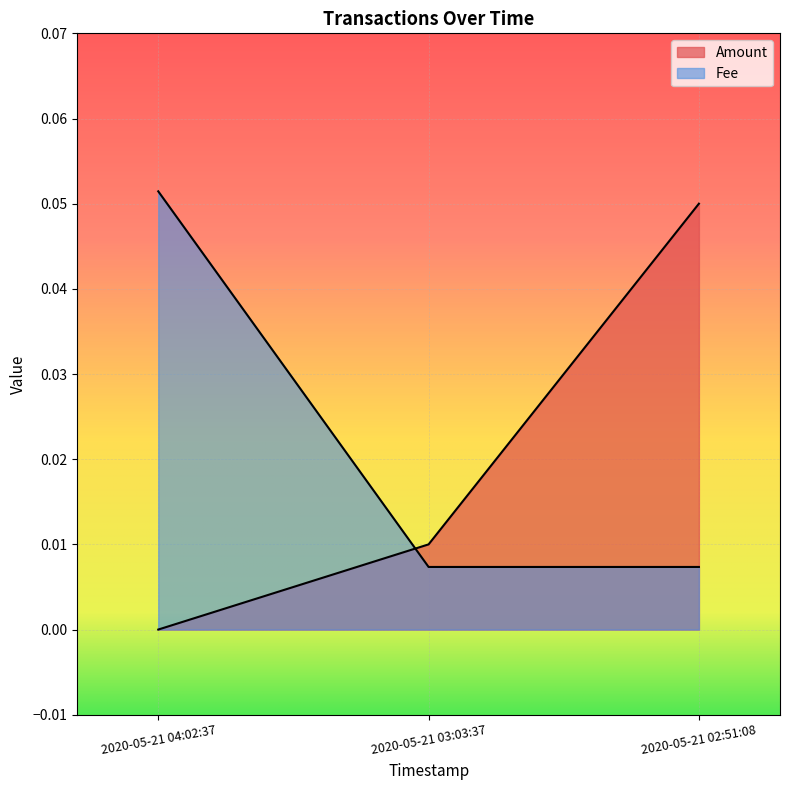

What is the sum of the Fee values at 2020-05-21 04:02:37 and 2020-05-21 02:51:08?

0.1